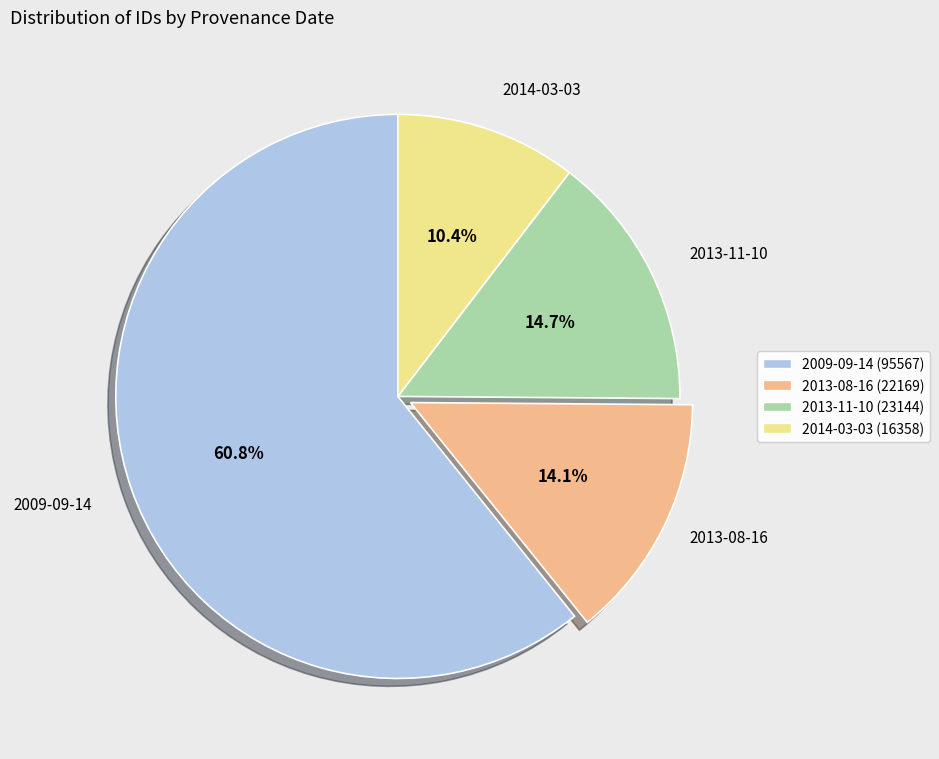

Is there any slice that represents more than half of the pie?

Yes